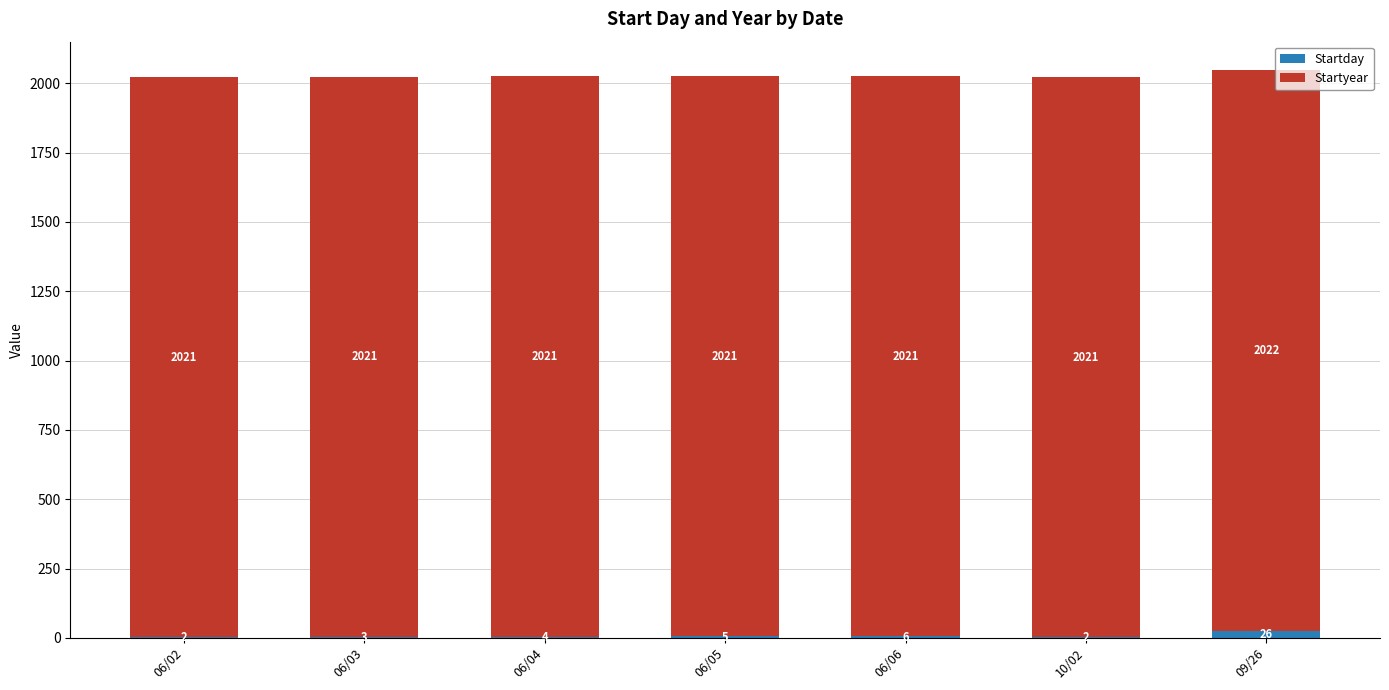

How many series are shown in this chart?

2